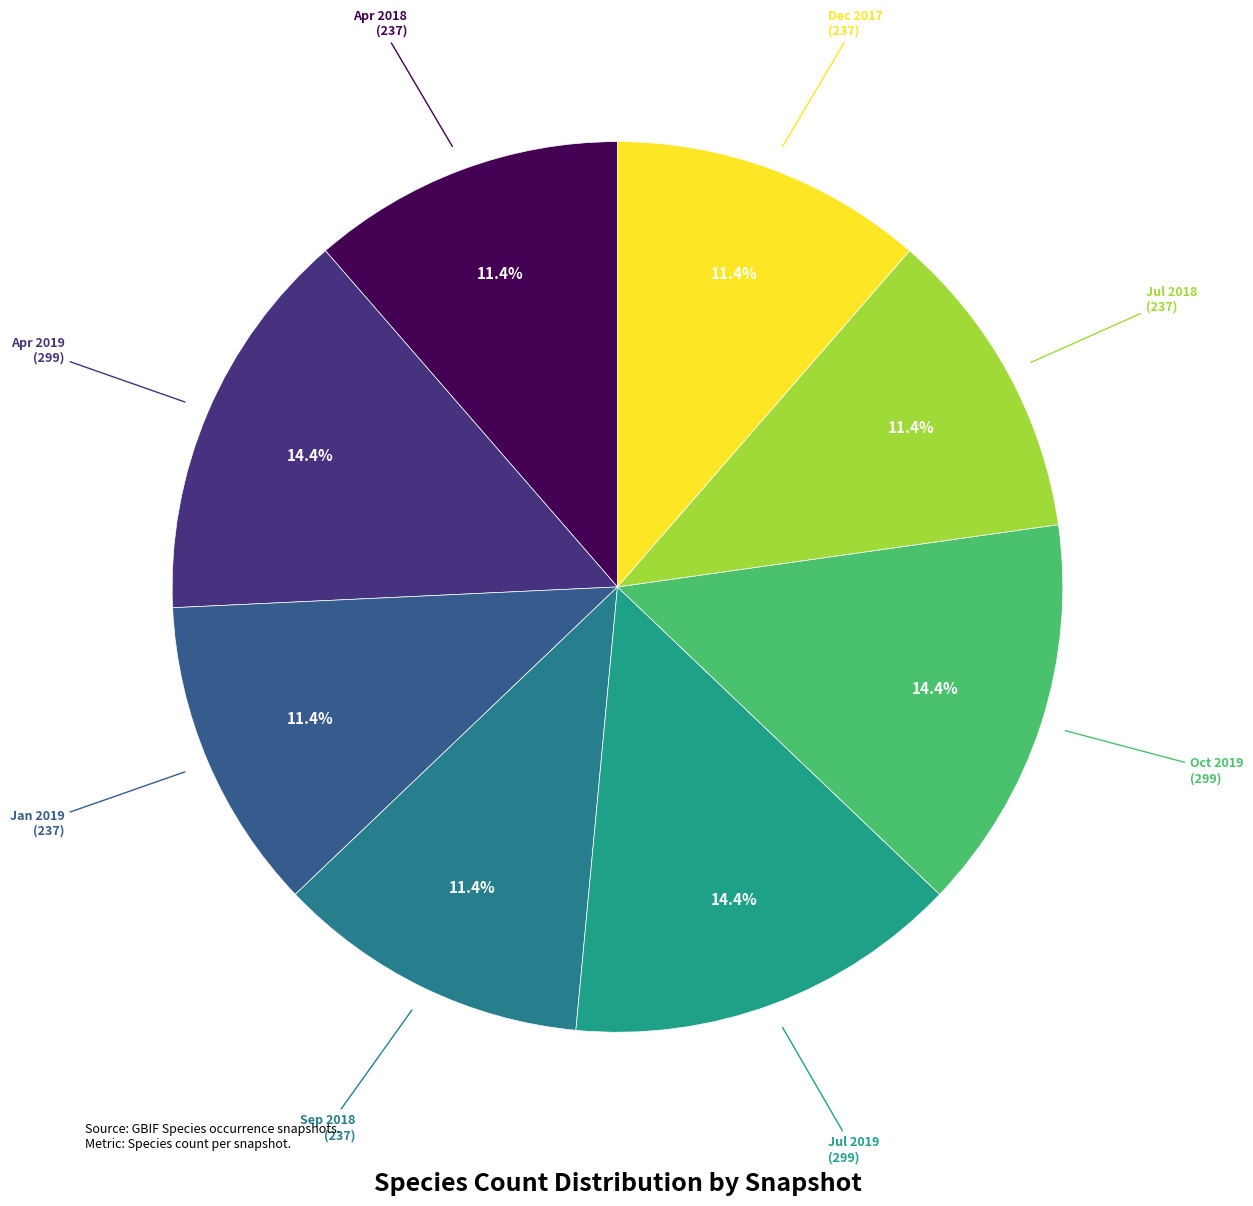

Which slice is the largest?

299 (snapshot: 2019-04-06)